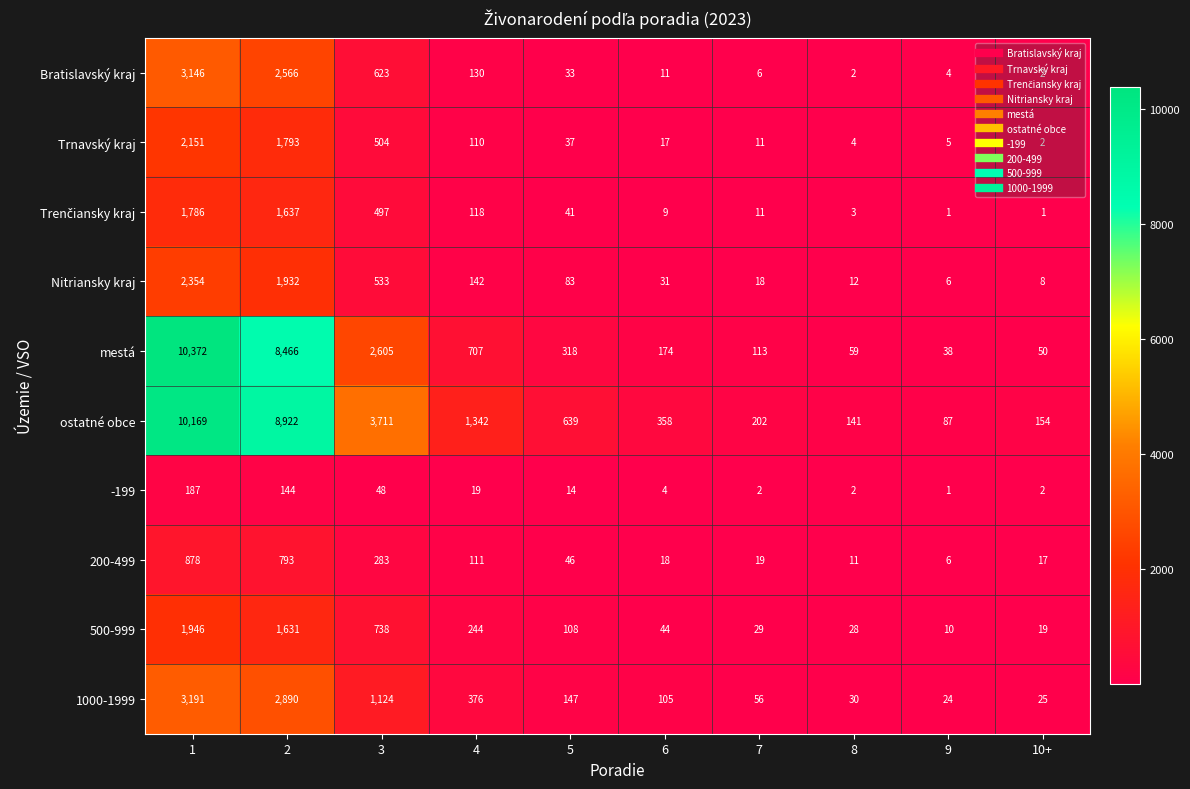

At how many categories does at least one series exceed 2902?

3